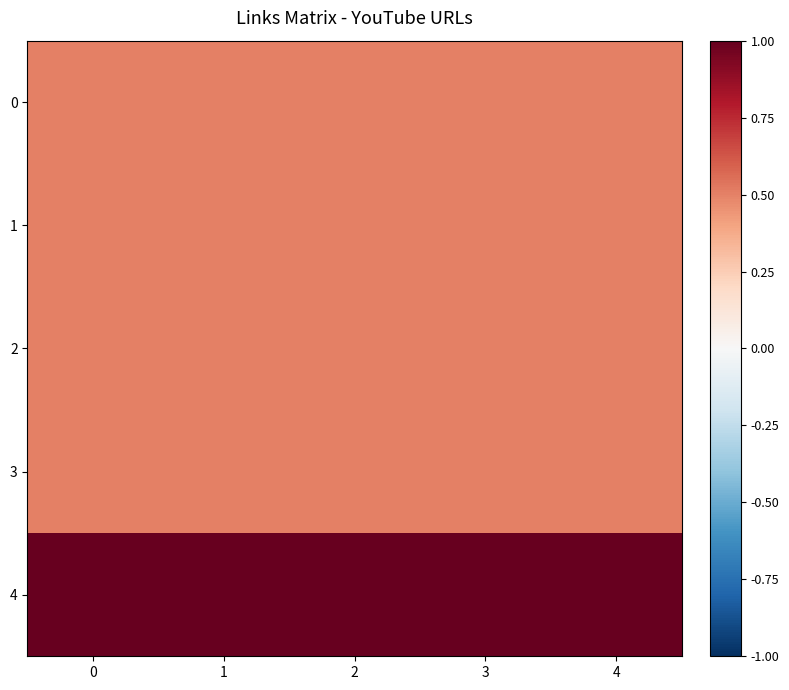

What is the maximum value shown in the chart?

1.0